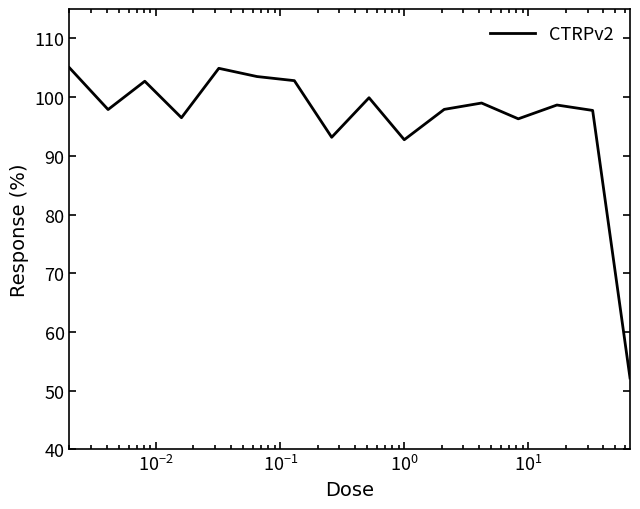

What is the difference between the maximum and minimum values?

52.8